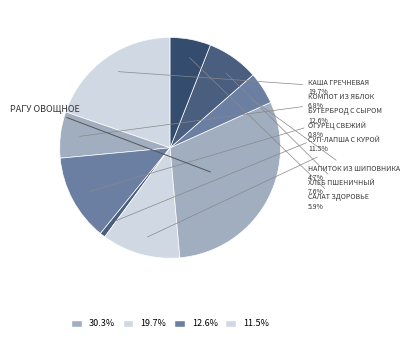

How many slices are in this pie chart?

9